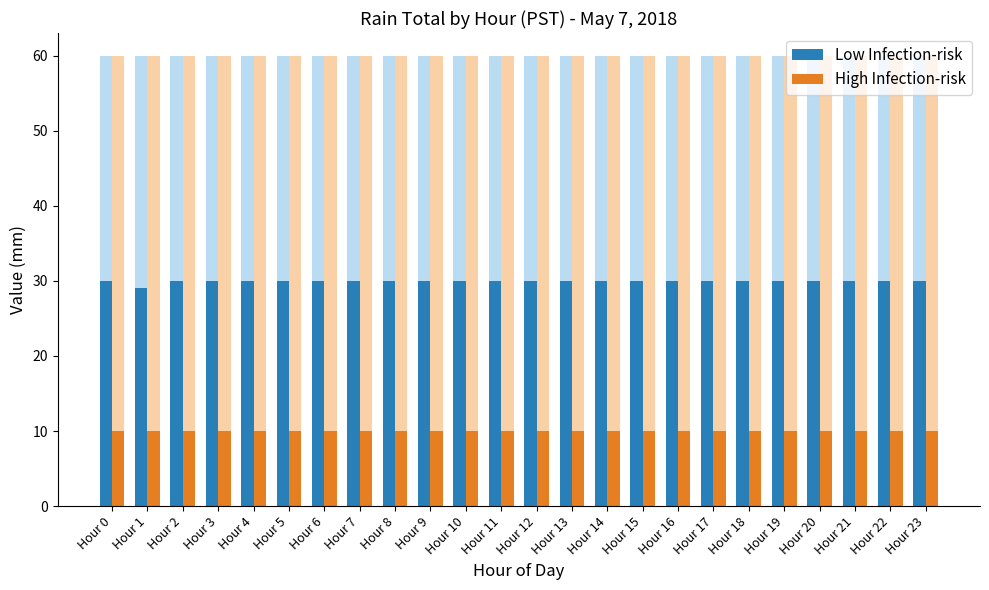

What are all the series names shown in the legend?

Low Infection-risk, High Infection-risk